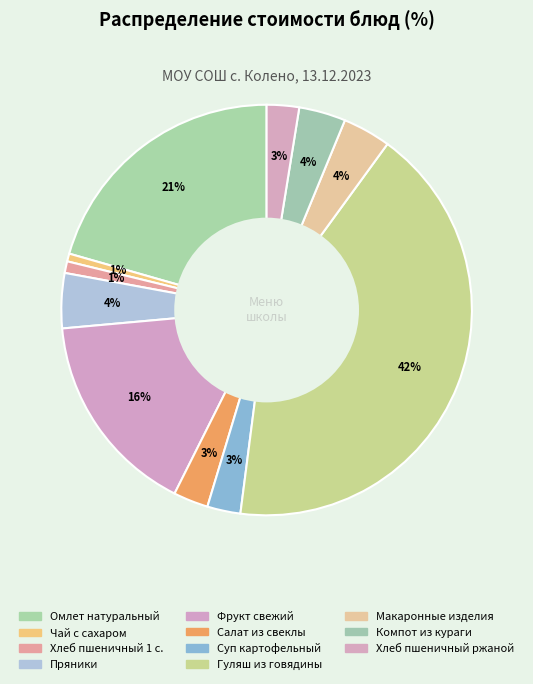

What percentage do Хлеб пшеничный 1 с. and Компот из кураги together represent?

4.6%